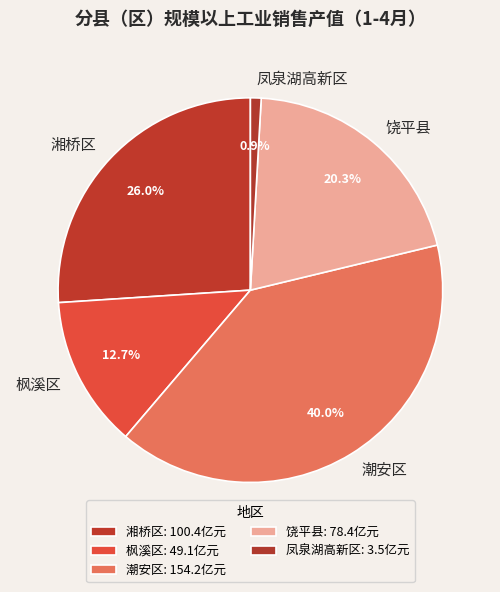

To the nearest percent, what is the average slice percentage?

20%